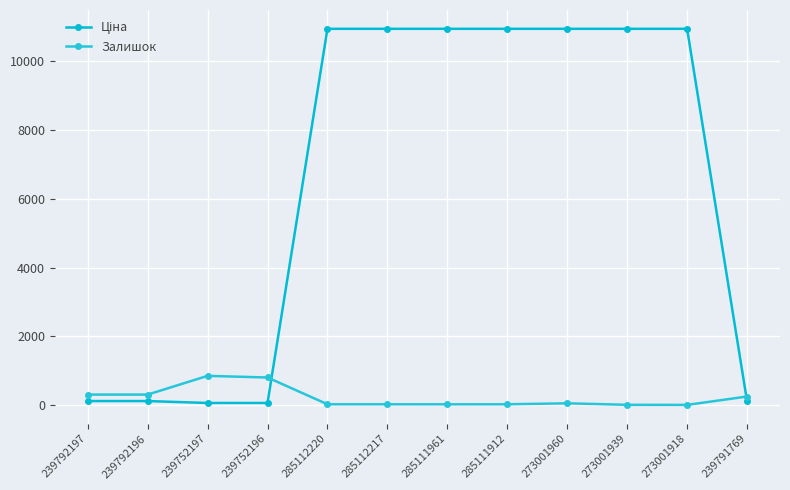

How many lines are shown in the chart?

2